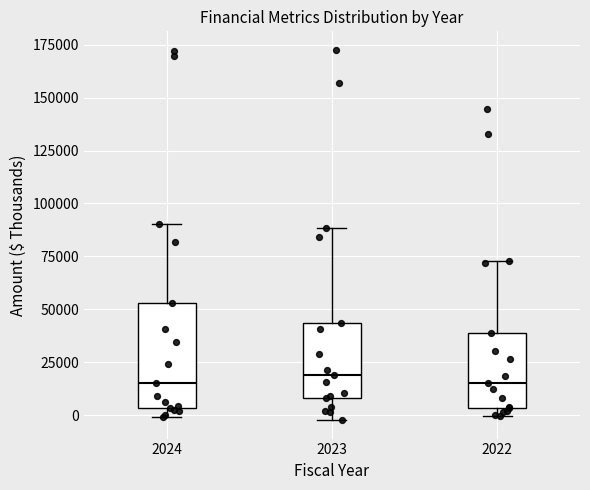

Reading left to right, read every box against the y-axis: the position of its median line, the range the box covers, and the ends of its whiskers. The values are not printed on the chart, so give them approximately, as read against the axis.

2024: median 15000, box 5000 to 55000, whiskers 0 to 90000
2023: median 20000, box 10000 to 45000, whiskers 0 to 90000
2022: median 15000, box 5000 to 40000, whiskers 0 to 75000